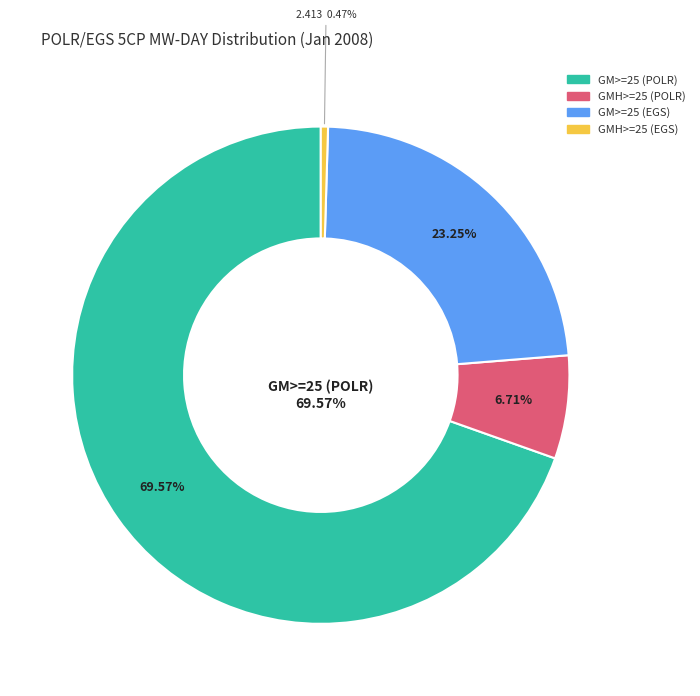

What is the majority slice?

GM>=25 (POLR)